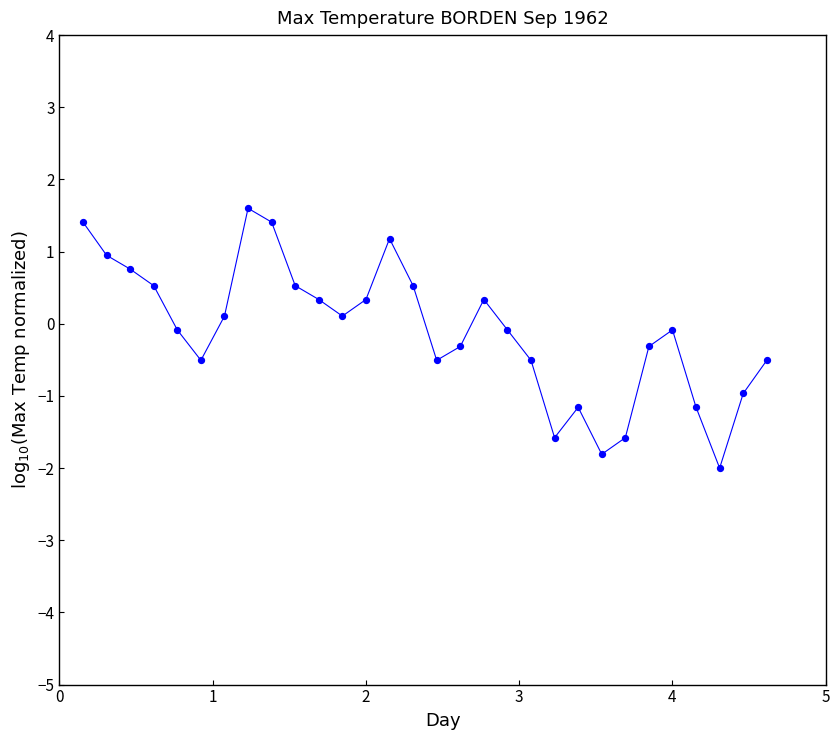

What is the range of X values (max minus min)?

4.5